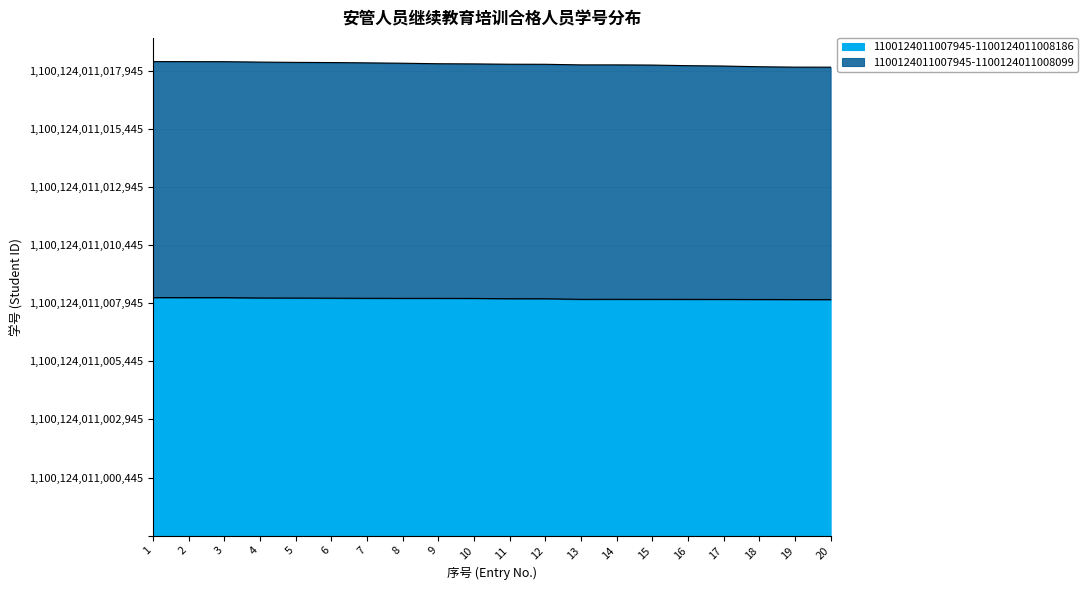

At which category is the sum across all series the highest?

1